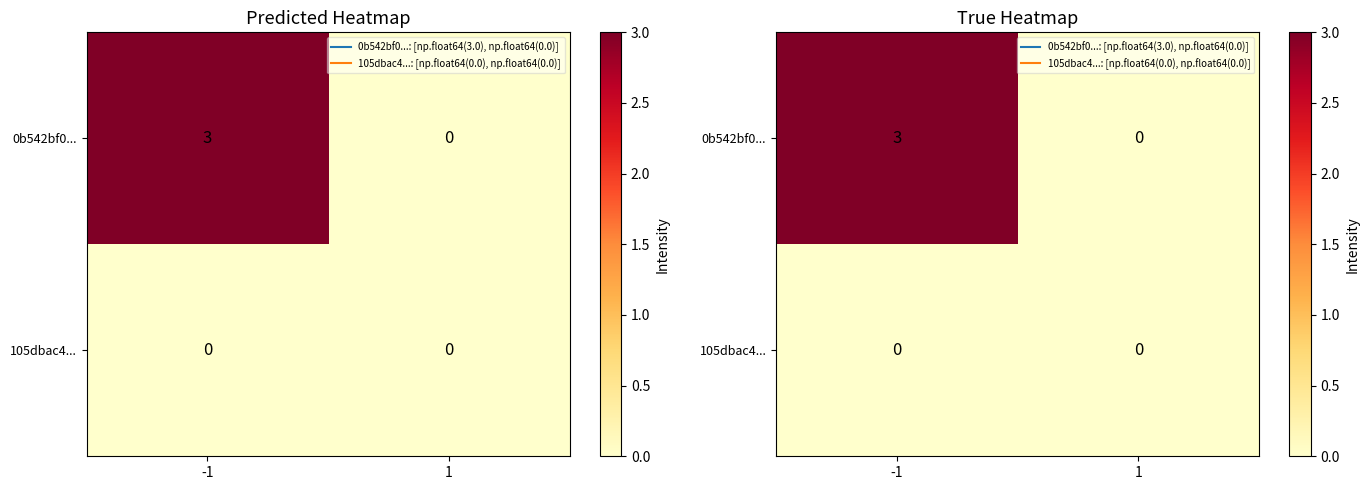

List the series in order of their peak value, highest first.

0b542bf0..., 105dbac4...